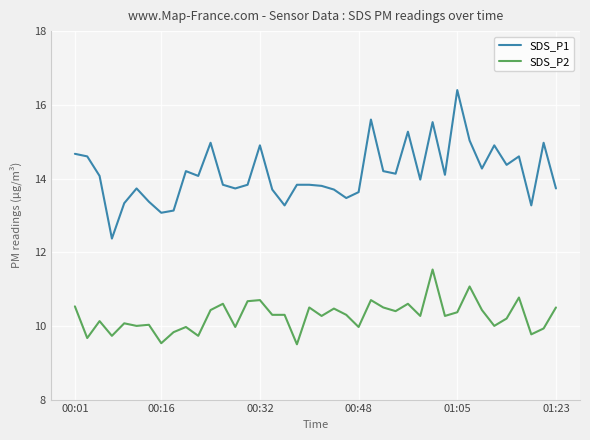

Is this an area chart (filled region under the line)?

No